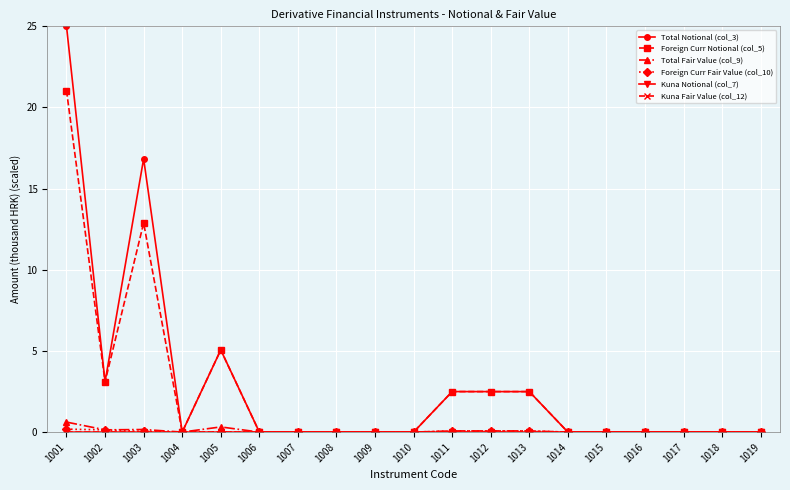

True or false: Total Fair Value (col_9) has a value of 0.1 at 1011.

True